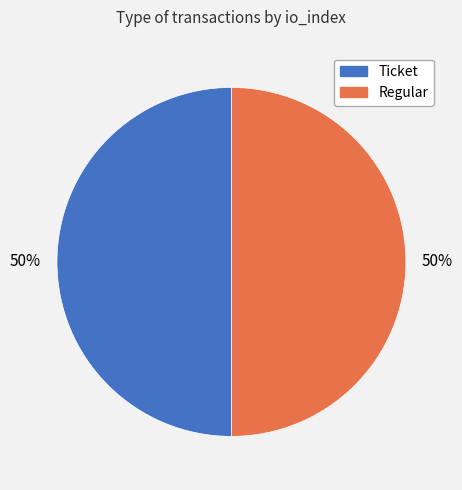

What is the ratio of the value at Ticket to the value at Regular?

1.0